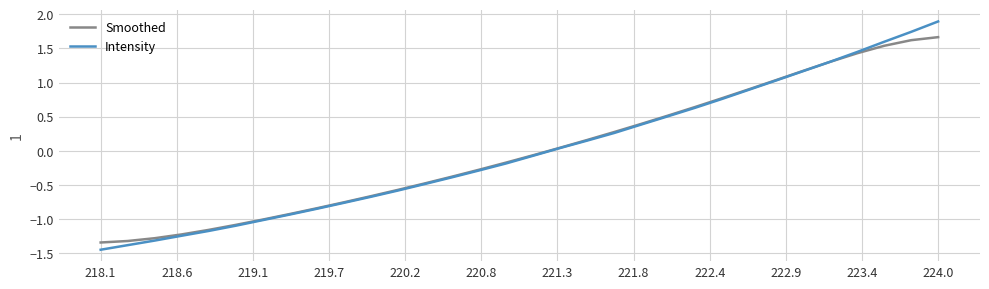

Rank the series by their maximum value, from highest to lowest.

Intensity, Smoothed